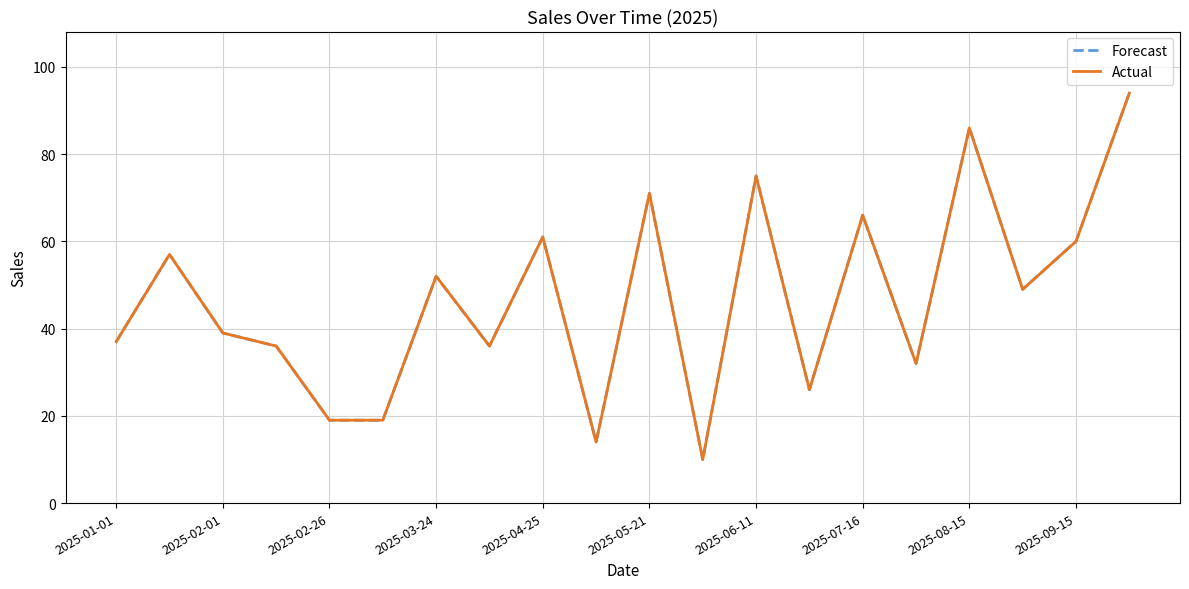

Does the chart display data point markers on the line(s)?

No